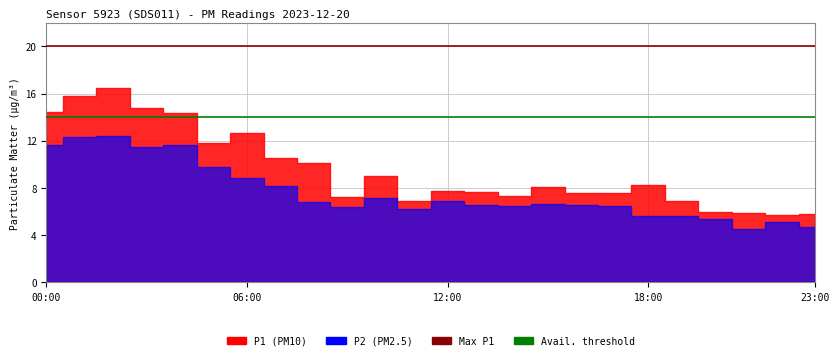

At which label does Avail threshold reach its minimum?

00:00